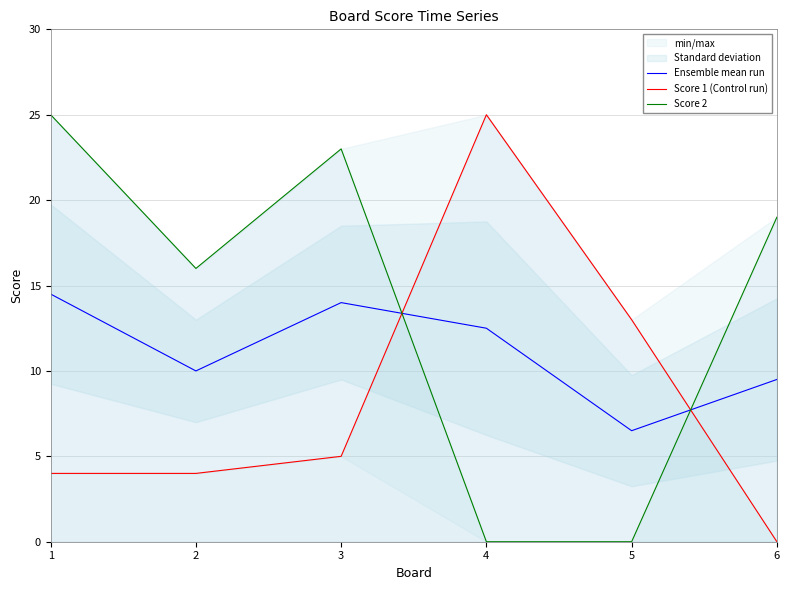

Which series has the largest total across all categories?

Score 2